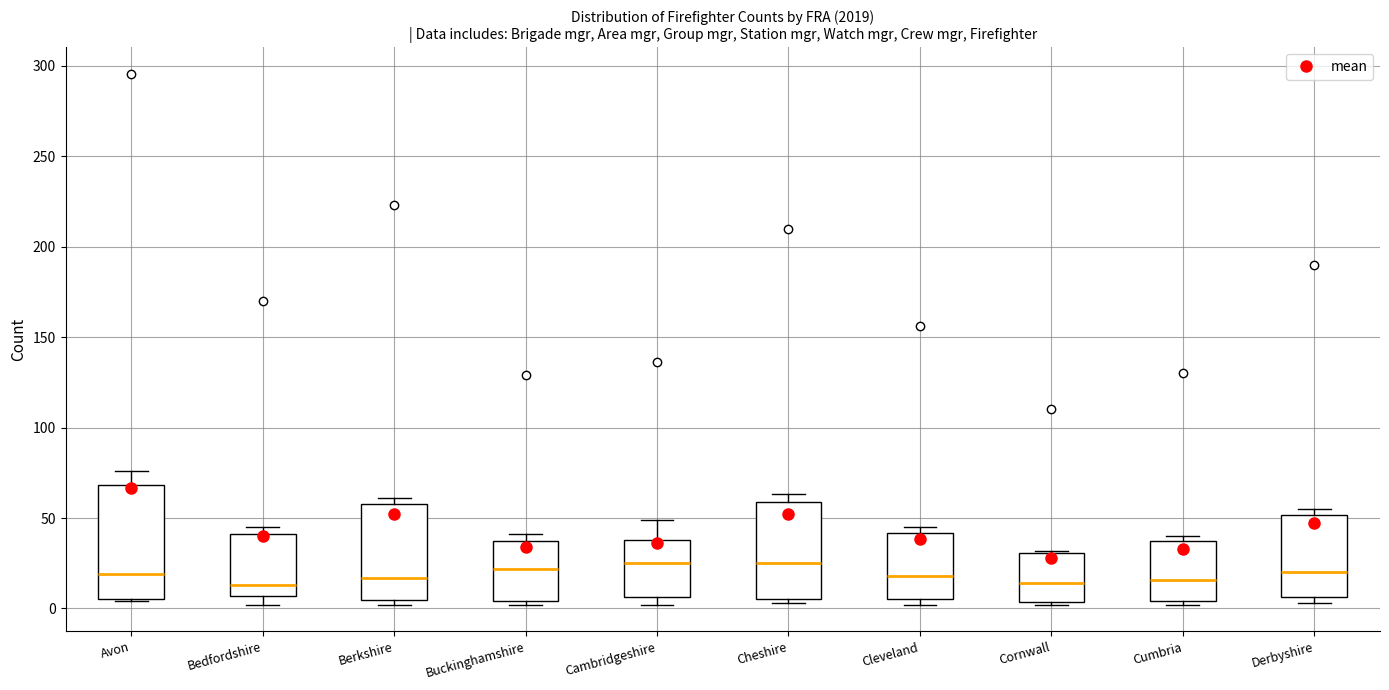

Which box is the tallest, from its lower edge to its upper edge?

Avon